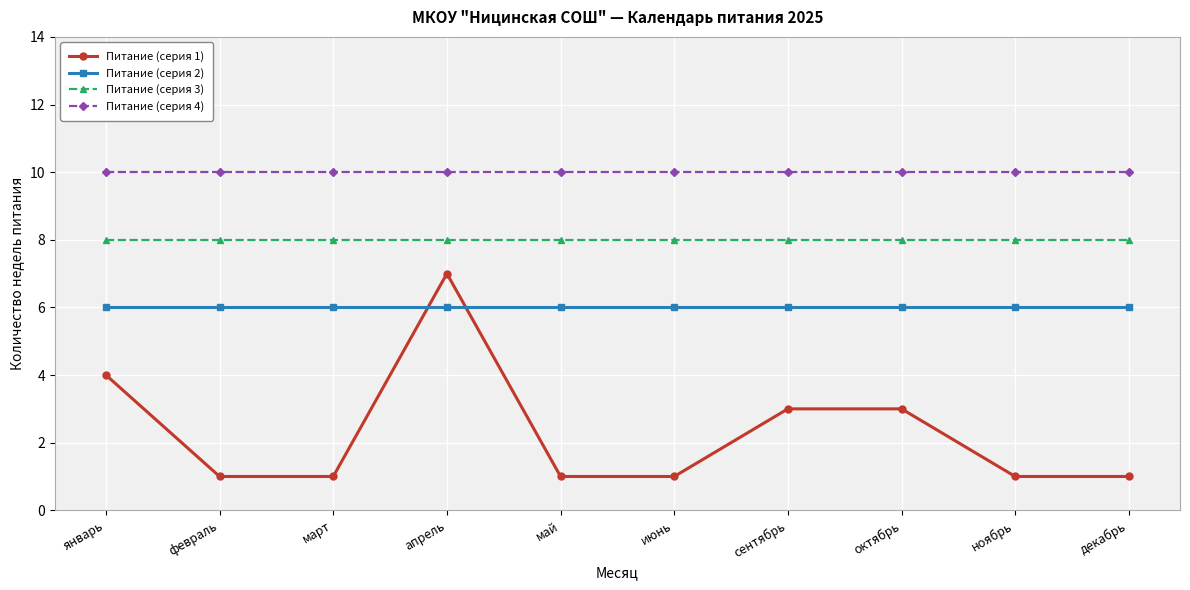

True or false: Питание (серия 3) has a value of 8 at январь.

True